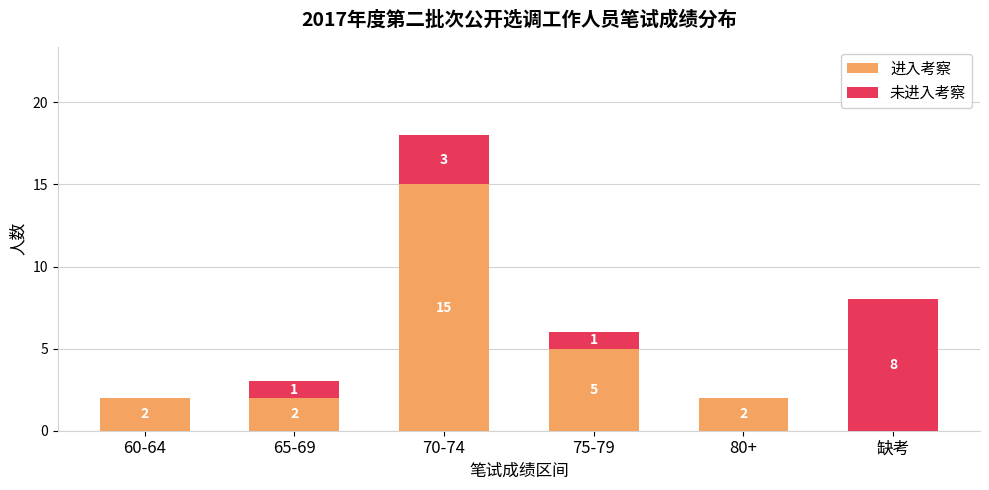

Where is 进入考察 nearest to the value 7?

75-79